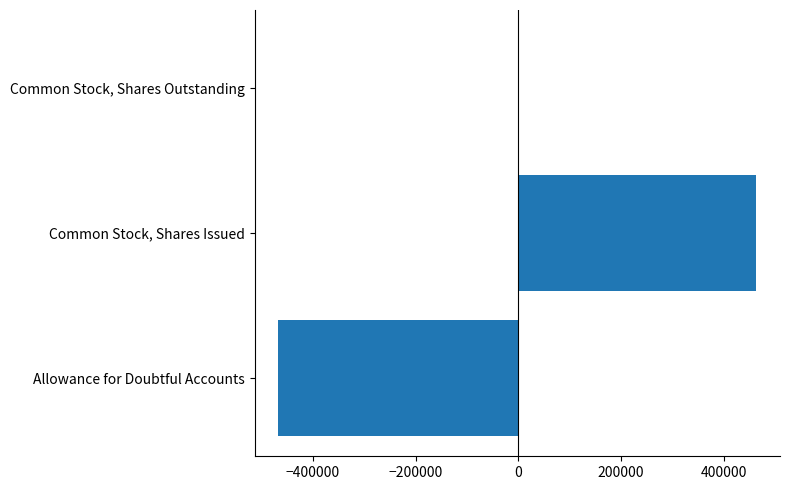

Count the values in the range -466941 to 462897.

3